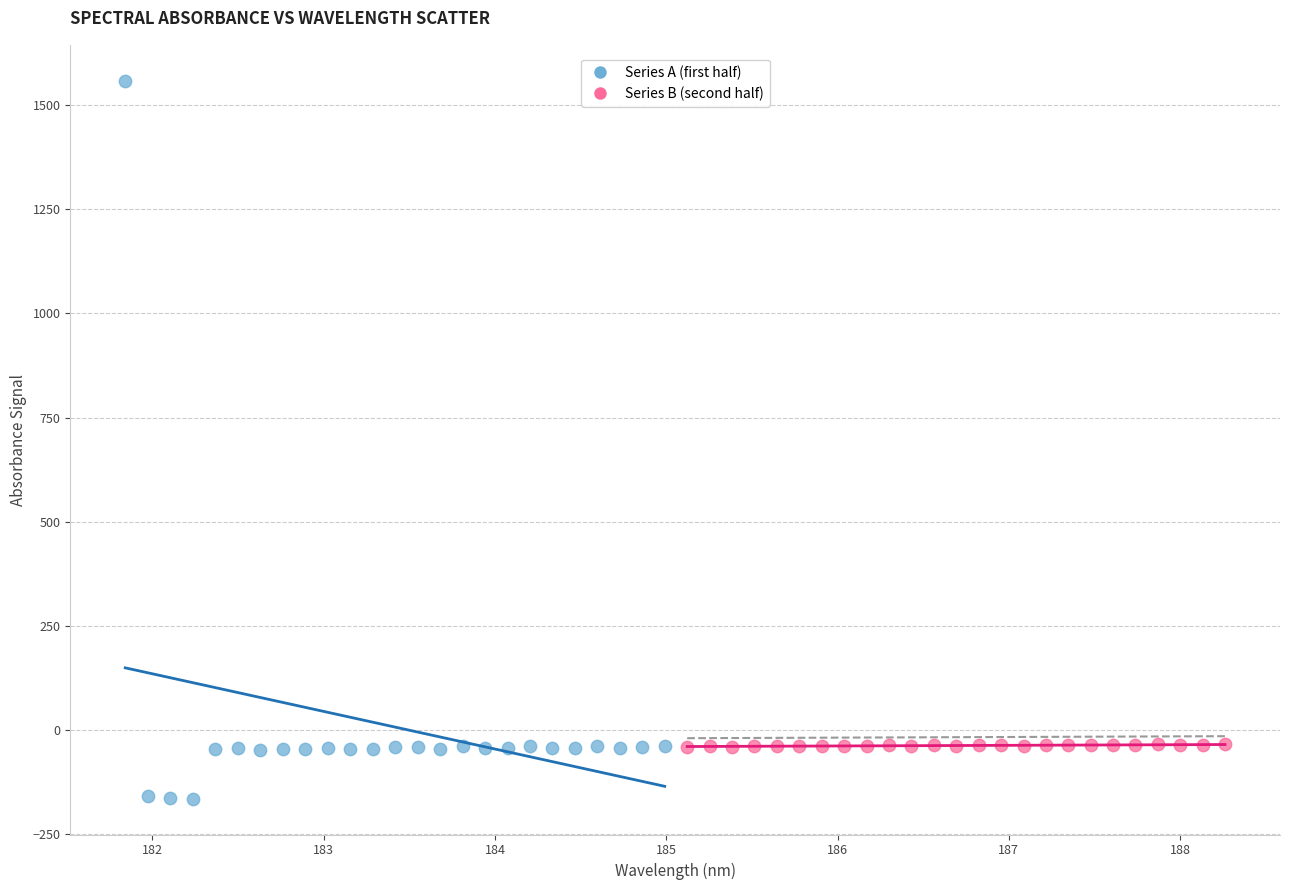

Which series reaches the minimum Y coordinate?

Series A (first half)